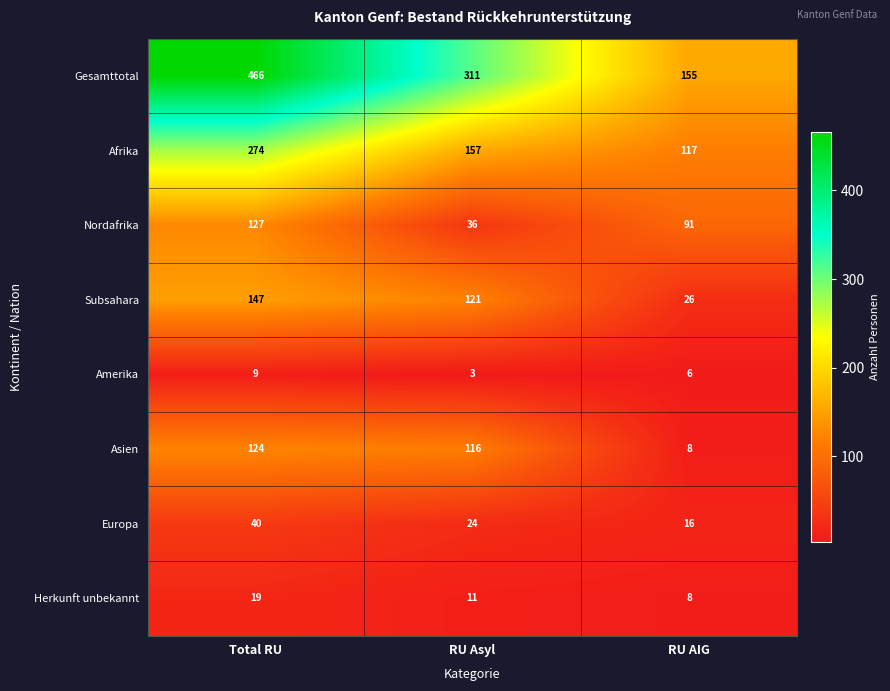

How many categories are shown in the chart?

3